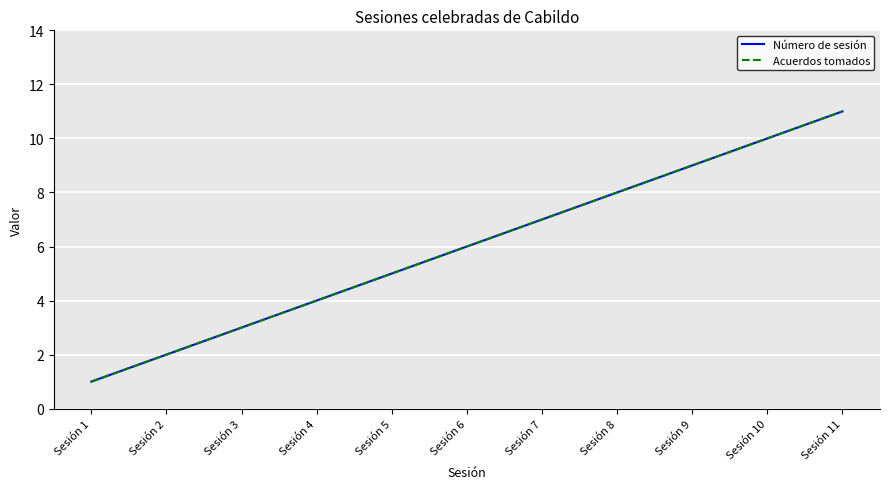

Reading left to right, transcribe all the data shown in this chart.

Número de sesión: Sesión 1=1	Sesión 2=2	Sesión 3=3	Sesión 4=4	Sesión 5=5	Sesión 6=6	Sesión 7=7	Sesión 8=8	Sesión 9=9	Sesión 10=10	Sesión 11=11
Acuerdos tomados: Sesión 1=1	Sesión 2=2	Sesión 3=3	Sesión 4=4	Sesión 5=5	Sesión 6=6	Sesión 7=7	Sesión 8=8	Sesión 9=9	Sesión 10=10	Sesión 11=11